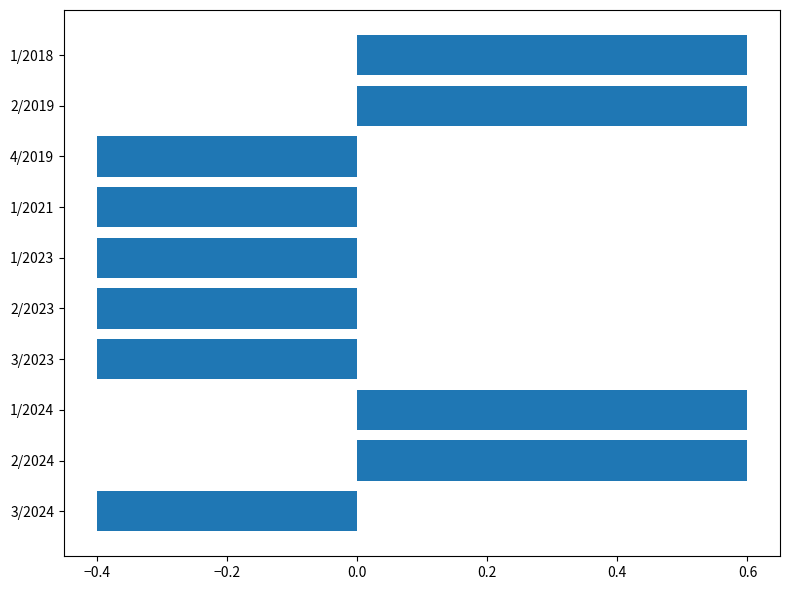

What is the difference between the values at 1/2021 and 2/2019?

1.0